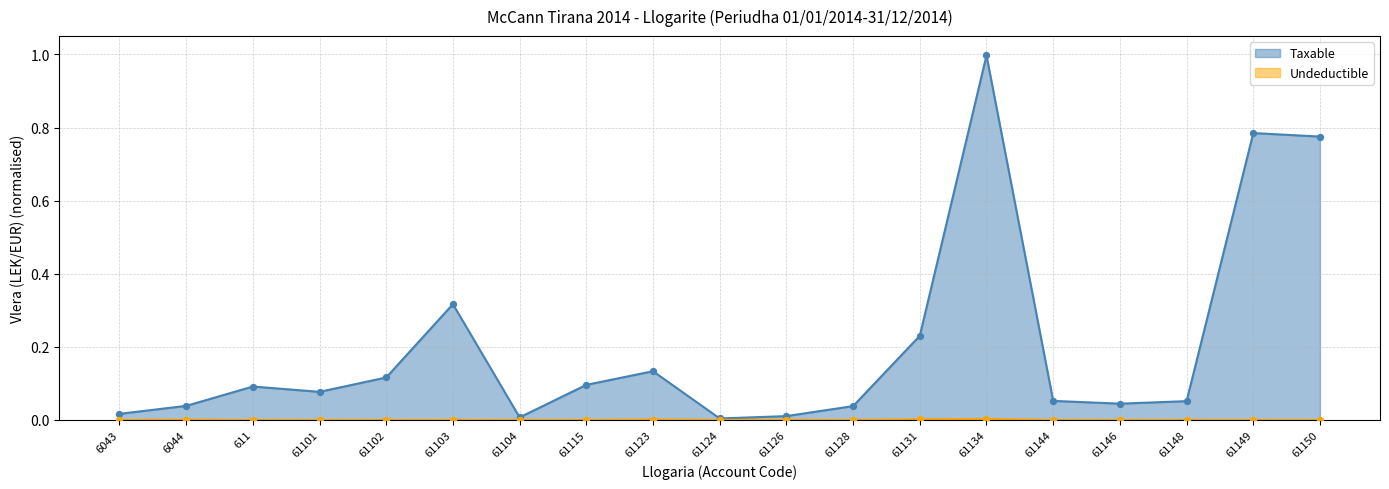

What are all the series names shown in the legend?

Taxable, Undeductible